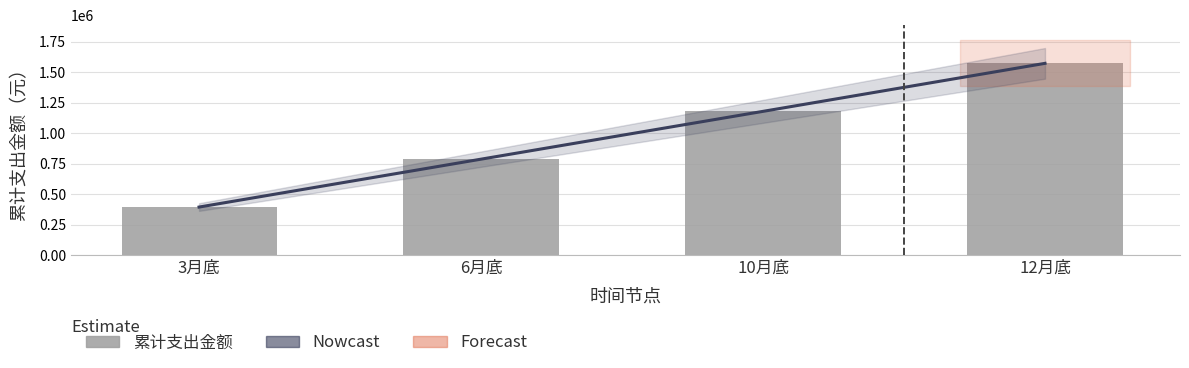

What is the minimum value shown in the chart?

393200